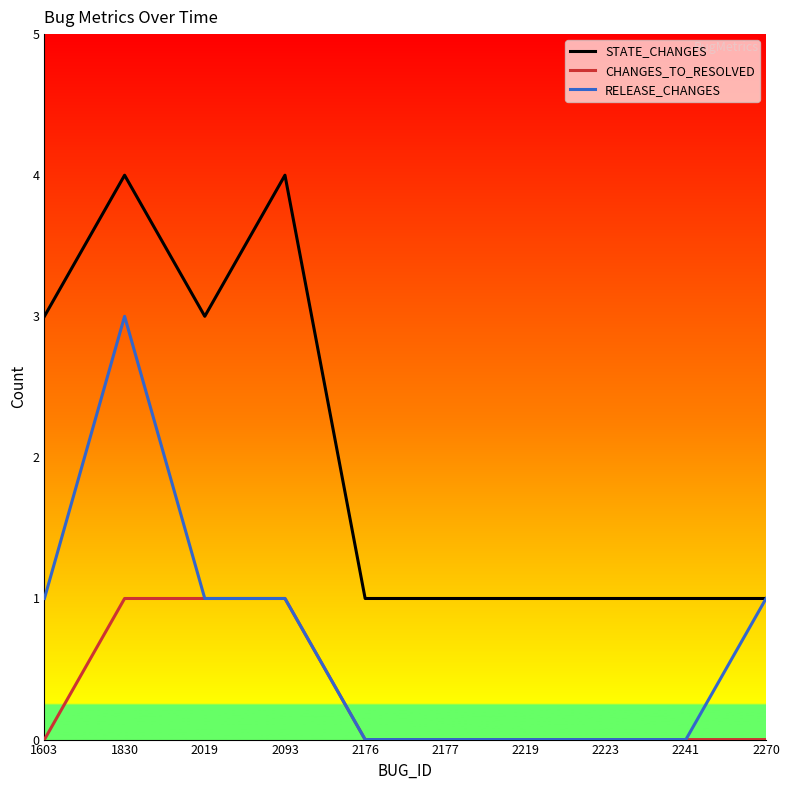

What is the total value across all series at 1830?

8